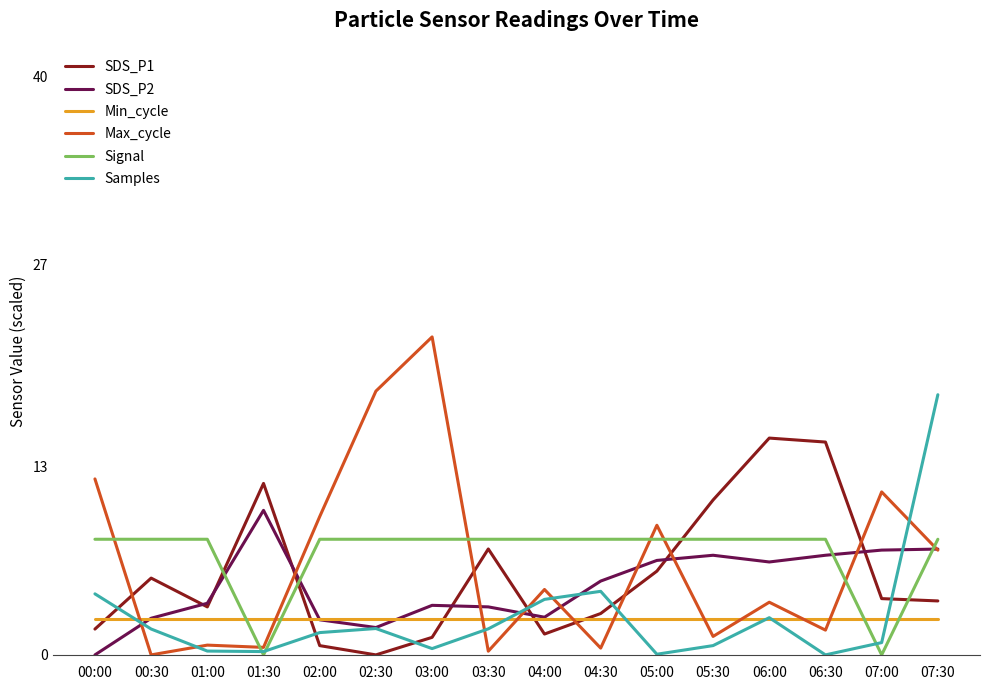

At which category is the sum across all series the highest?

07:30